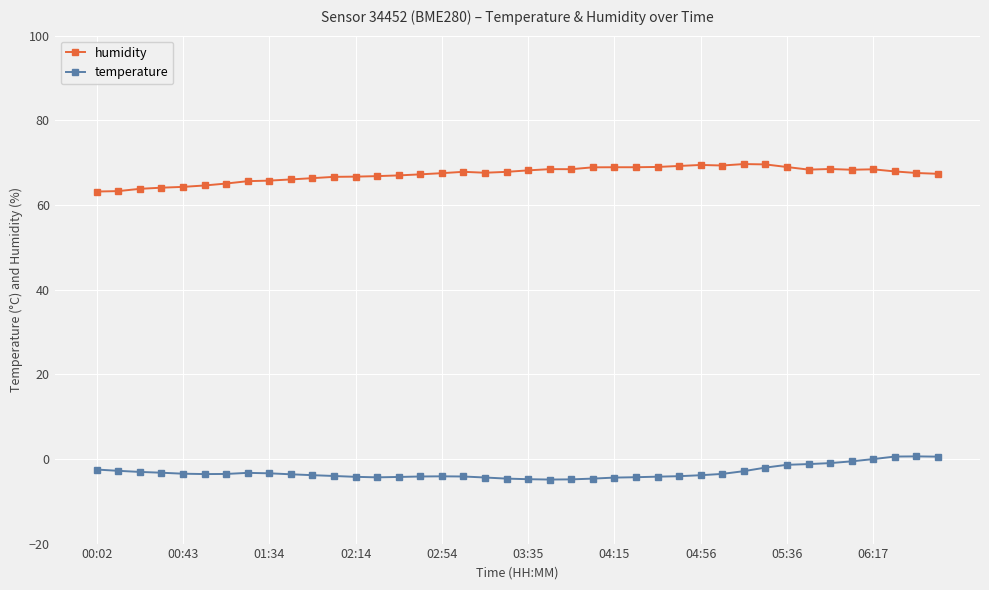

Is this an area chart (filled region under the line)?

No